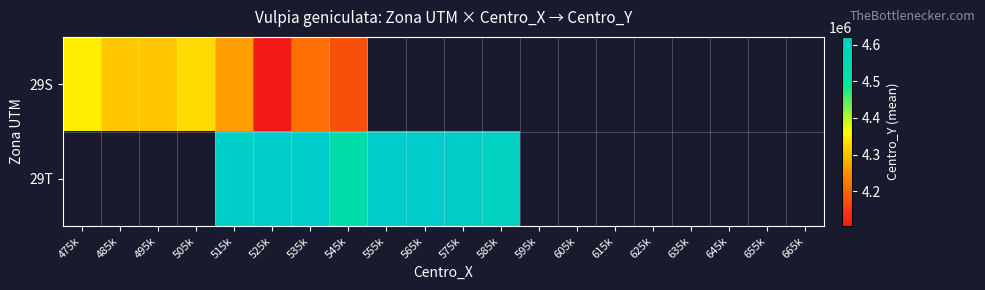

At 515k, list the series in order from largest to smallest.

29T, 29S